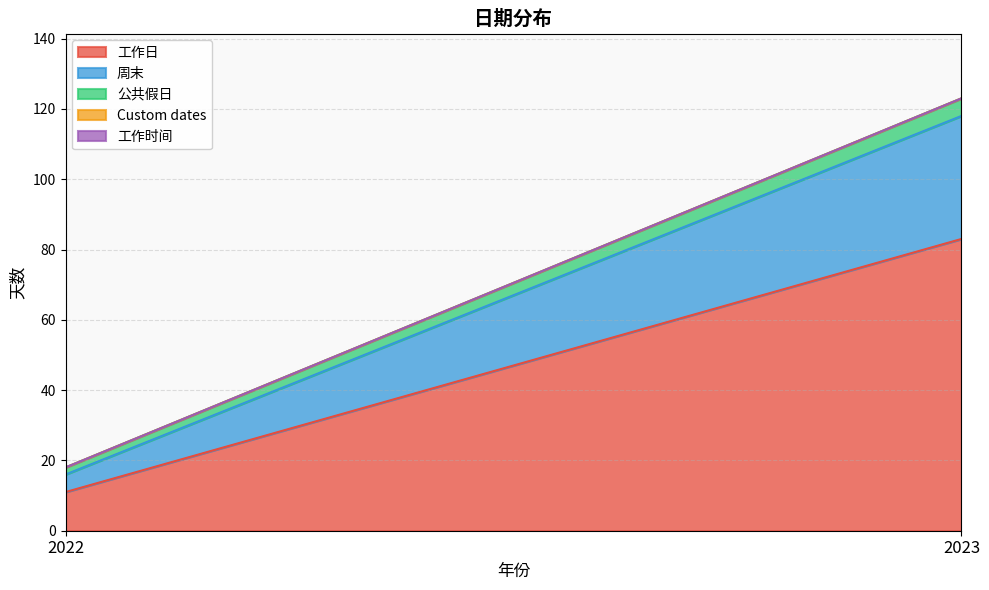

What are all the series names shown in the legend?

工作日, 周末, 公共假日, Custom dates, 工作时间